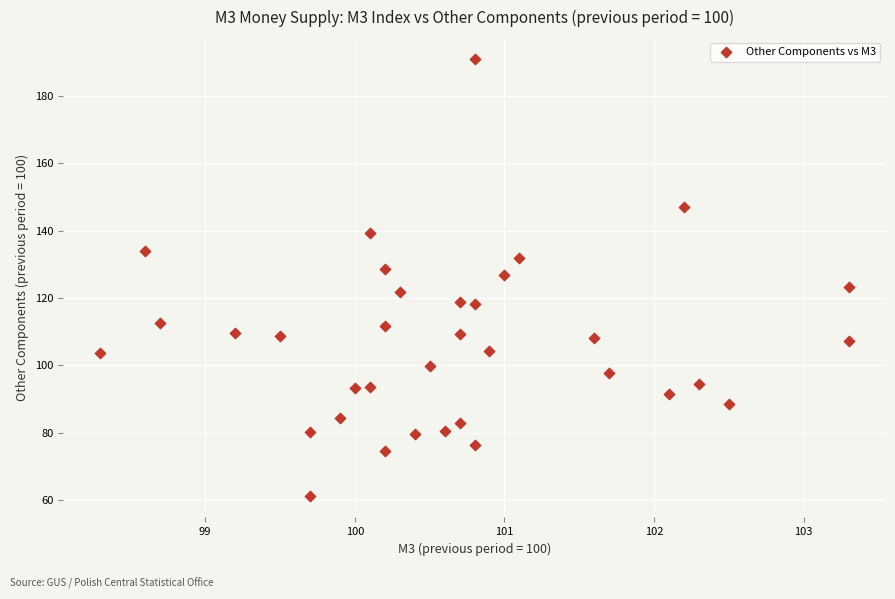

What is the range of X values (max minus min)?

5.0